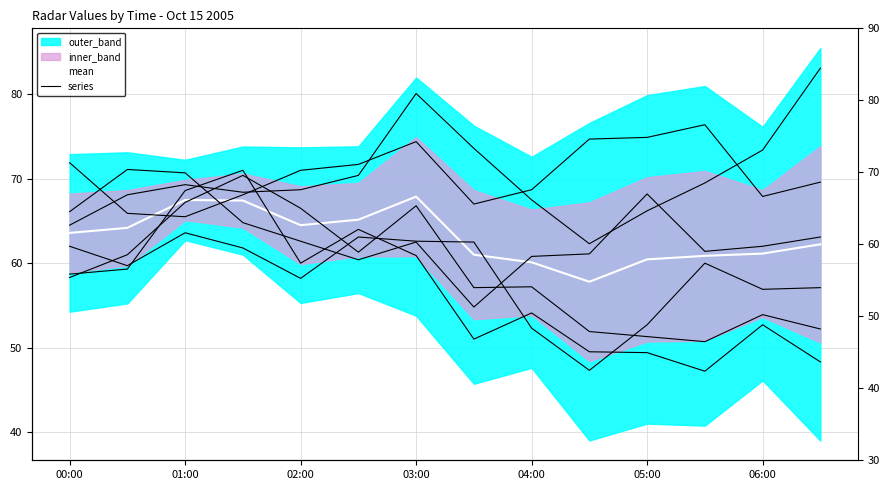

Is this an area chart (filled region under the line)?

No